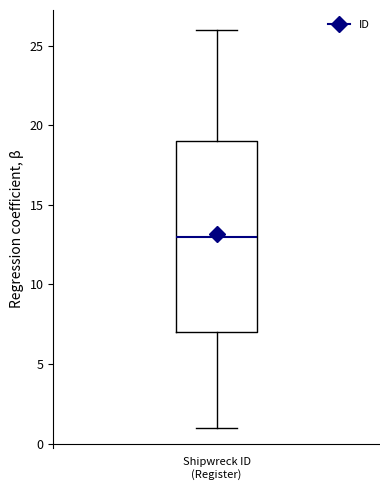

Read this box plot against the y-axis: the position of the median line, the range covered by the box, and the ends of both whiskers. The values are not printed on the chart, so give them approximately, as read against the axis.

median 13, box 7 to 19, whiskers 1 to 26